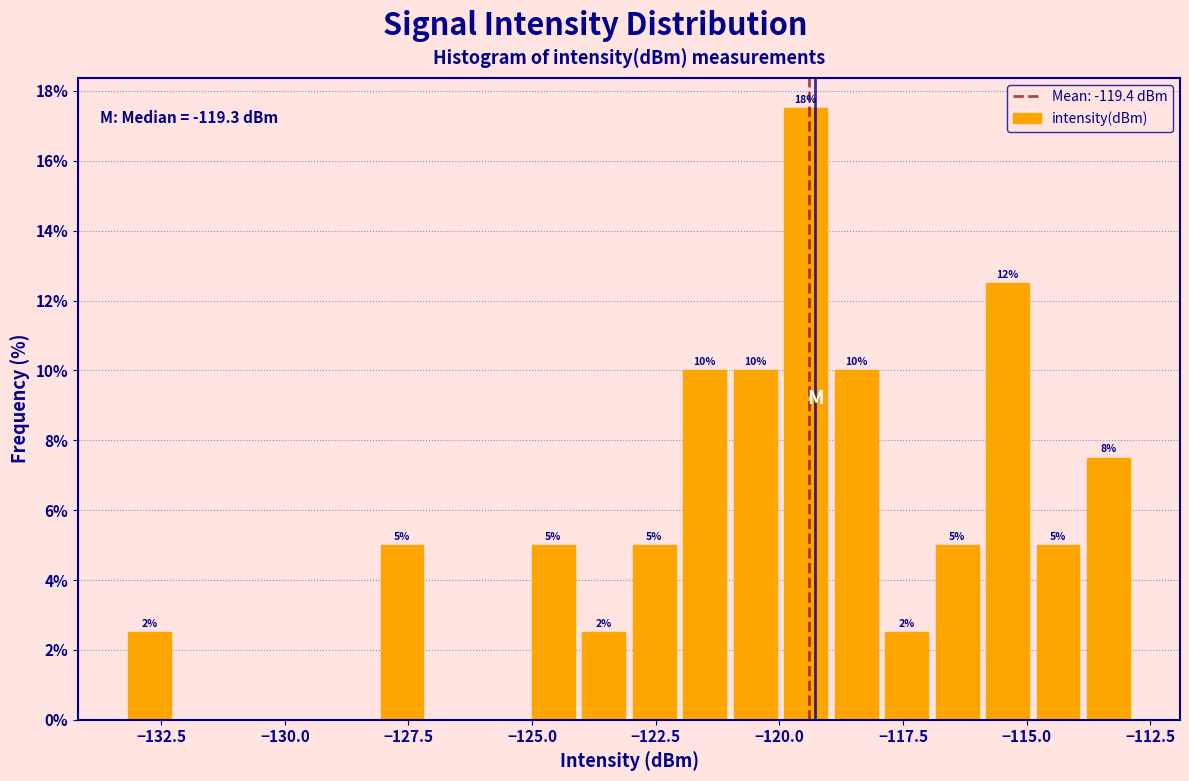

Around what value on the x-axis is the tallest bar? Give the approximate position of its centre, as read against the axis.

-119.5